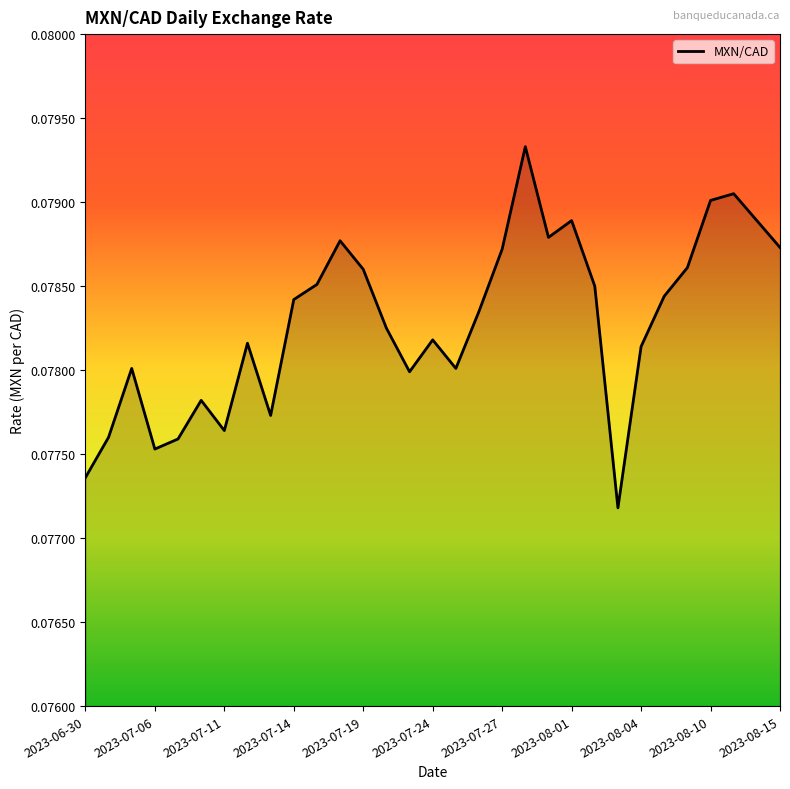

How many lines are shown in the chart?

1